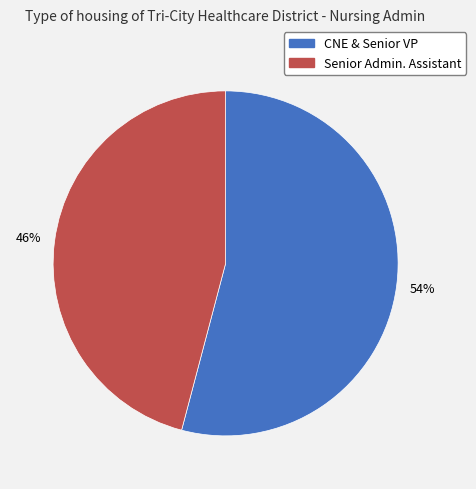

To the nearest percent, what is the combined percentage of Senior Admin. Assistant and CNE & Senior VP?

100%